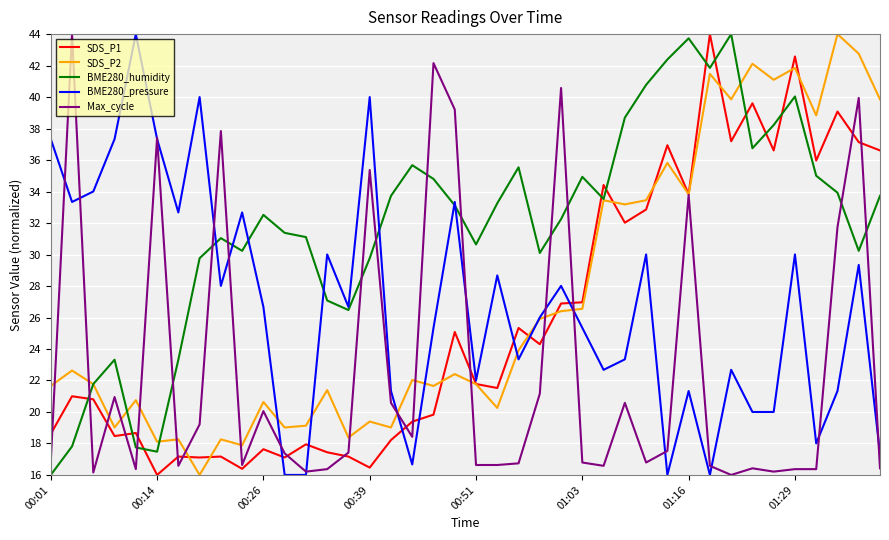

What is the maximum value for Max_cycle?

44.0